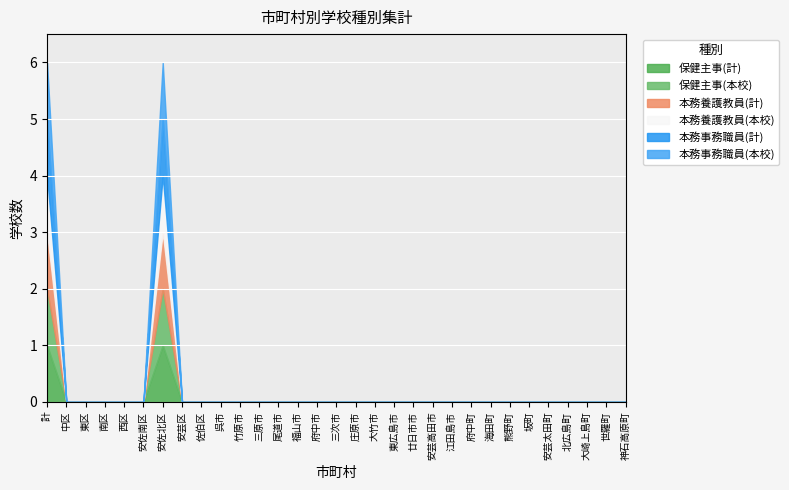

At which category is the sum across all series the highest?

計